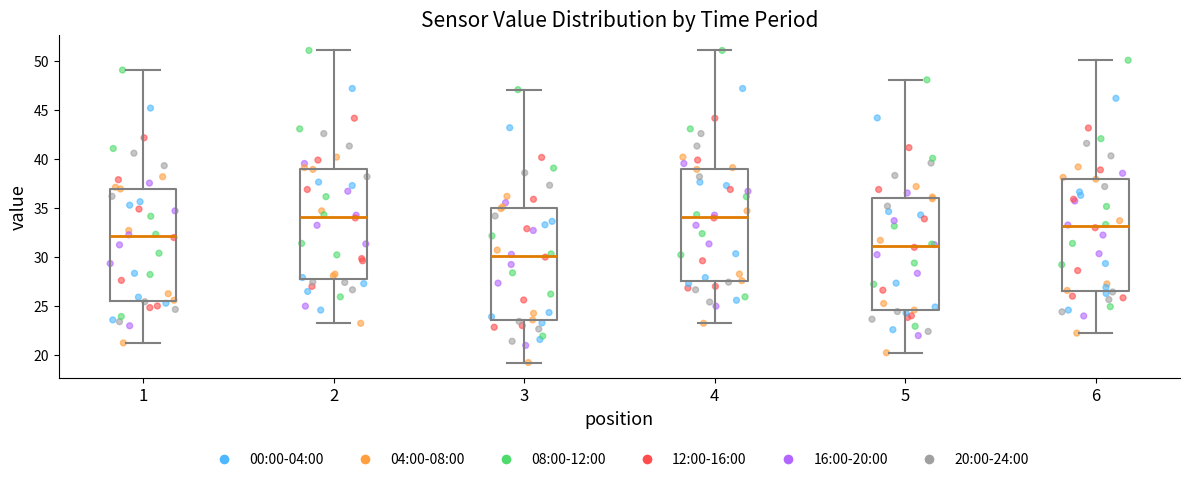

Where is the upper edge of the box at x = 1 on the y-axis? The values are not printed on the chart, so give them approximately, as read against the axis.

37.0